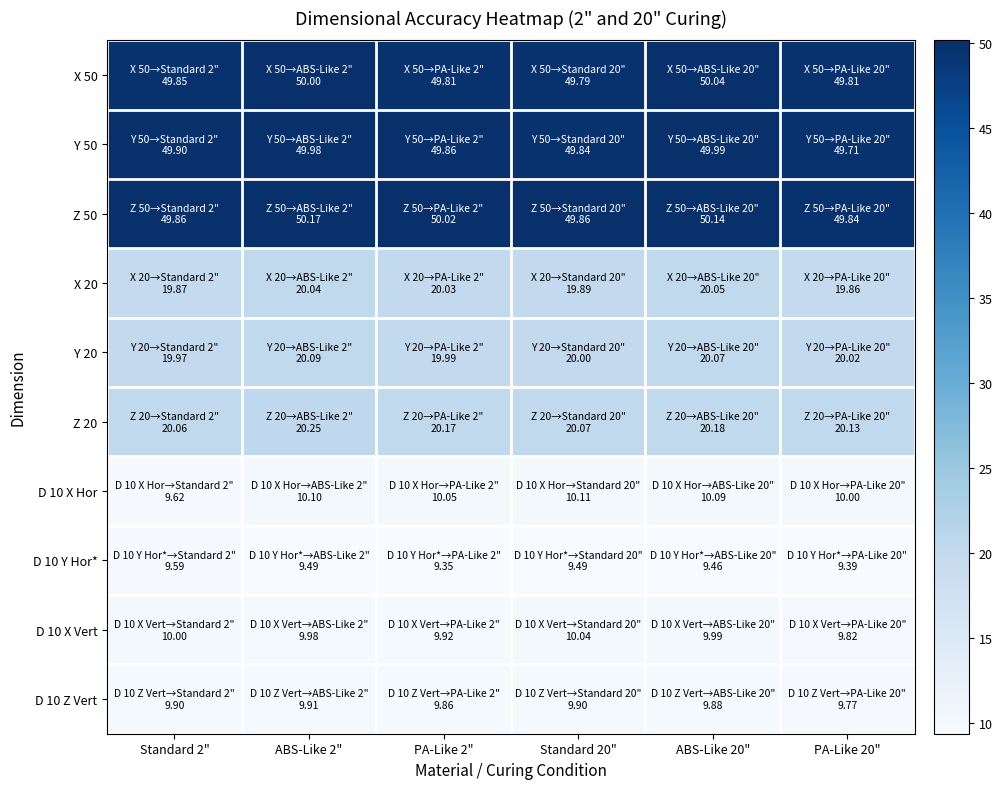

Reading left to right, extract all data points from this chart.

X 50: Standard 2"=49.9	ABS-Like 2"=50.0	PA-Like 2"=49.8	Standard 20"=49.8	ABS-Like 20"=50.0	PA-Like 20"=49.8
Y 50: Standard 2"=49.9	ABS-Like 2"=50.0	PA-Like 2"=49.9	Standard 20"=49.8	ABS-Like 20"=50.0	PA-Like 20"=49.7
Z 50: Standard 2"=49.9	ABS-Like 2"=50.2	PA-Like 2"=50.0	Standard 20"=49.9	ABS-Like 20"=50.1	PA-Like 20"=49.8
X 20: Standard 2"=19.9	ABS-Like 2"=20.0	PA-Like 2"=20.0	Standard 20"=19.9	ABS-Like 20"=20.1	PA-Like 20"=19.9
Y 20: Standard 2"=20.0	ABS-Like 2"=20.1	PA-Like 2"=20.0	Standard 20"=20.0	ABS-Like 20"=20.1	PA-Like 20"=20.0
Z 20: Standard 2"=20.1	ABS-Like 2"=20.2	PA-Like 2"=20.2	Standard 20"=20.1	ABS-Like 20"=20.2	PA-Like 20"=20.1
D 10 X Hor: Standard 2"=9.6	ABS-Like 2"=10.1	PA-Like 2"=10.1	Standard 20"=10.1	ABS-Like 20"=10.1	PA-Like 20"=10.0
D 10 Y Hor*: Standard 2"=9.6	ABS-Like 2"=9.5	PA-Like 2"=9.3	Standard 20"=9.5	ABS-Like 20"=9.5	PA-Like 20"=9.4
D 10 X Vert: Standard 2"=10.0	ABS-Like 2"=10.0	PA-Like 2"=9.9	Standard 20"=10.0	ABS-Like 20"=10.0	PA-Like 20"=9.8
D 10 Z Vert: Standard 2"=9.9	ABS-Like 2"=9.9	PA-Like 2"=9.9	Standard 20"=9.9	ABS-Like 20"=9.9	PA-Like 20"=9.8